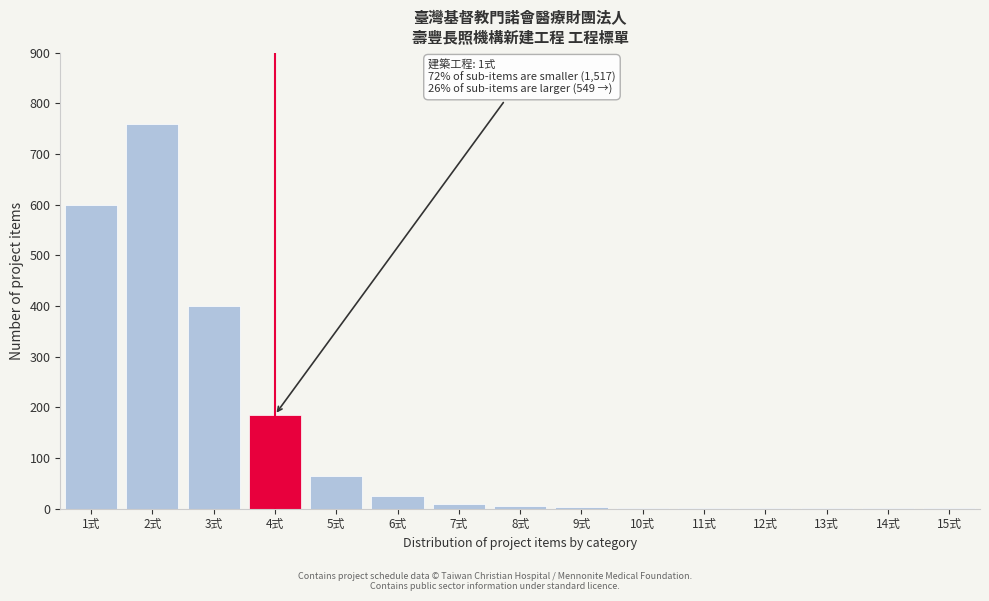

What is the sum of all values?

2061